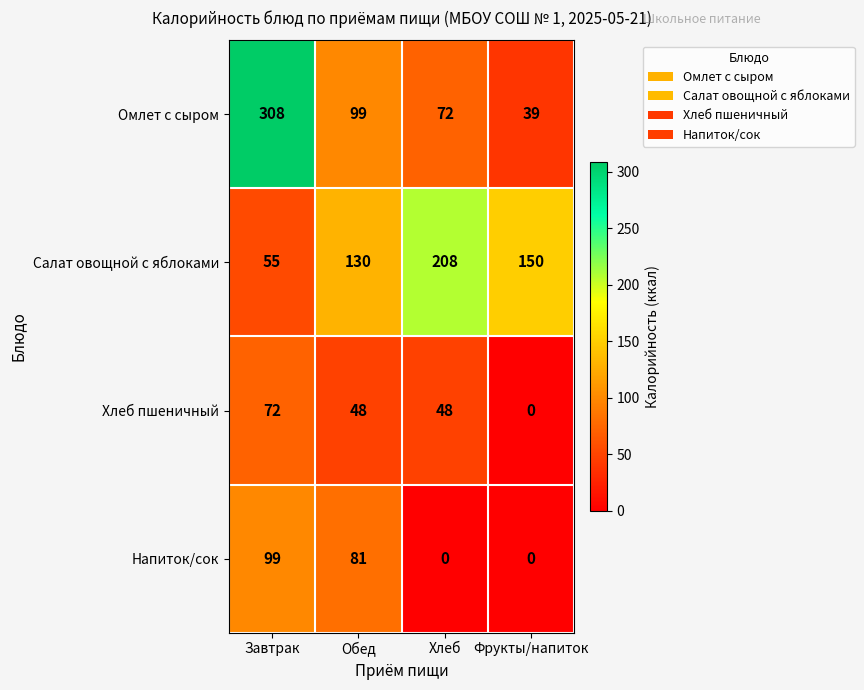

How many distinct data groups are displayed?

4